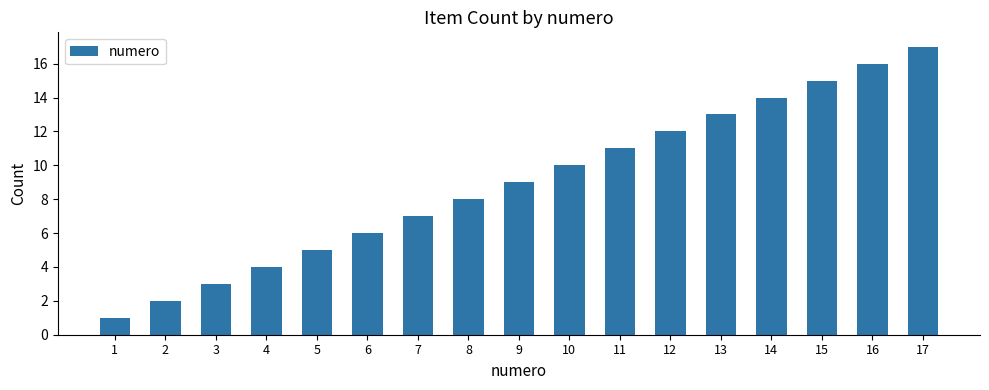

Reading left to right, list all the values displayed in this chart.

1=1	2=2	3=3	4=4	5=5	6=6	7=7	8=8	9=9	10=10	11=11	12=12	13=13	14=14	15=15	16=16	17=17